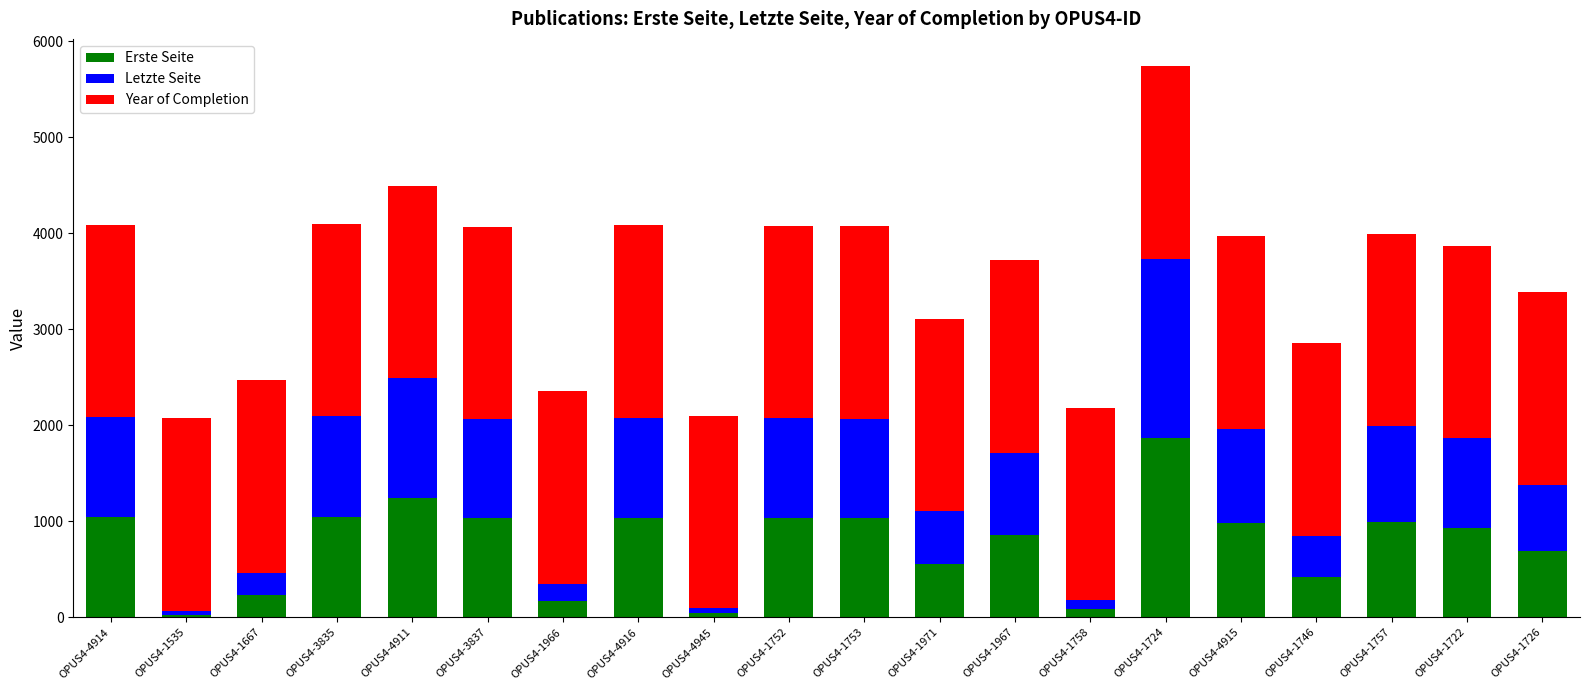

At which category is the sum across all series the highest?

OPUS4-1724